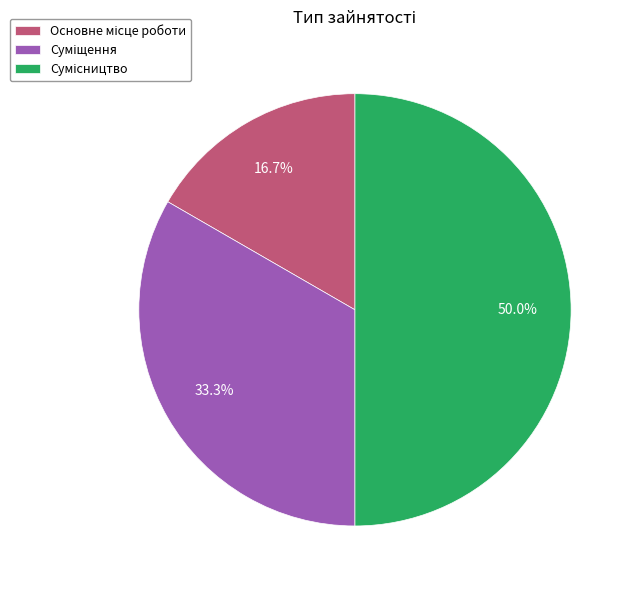

To the nearest percent, what is the difference between the Суміщення and Основне місце роботи slice percentages?

17%